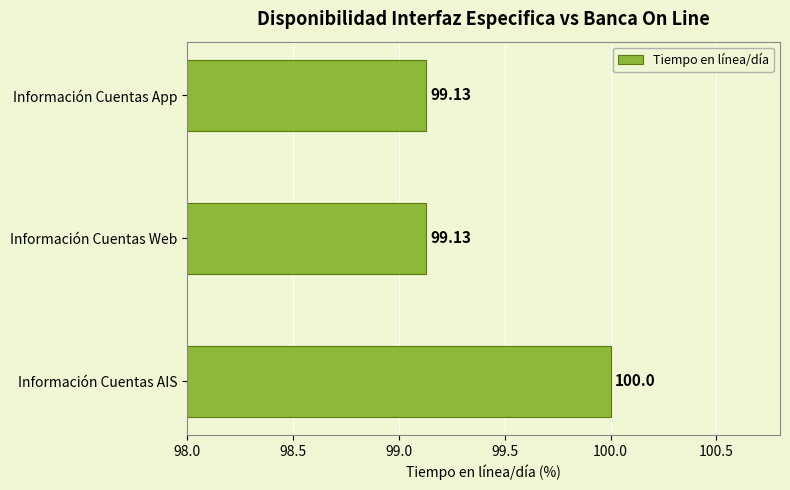

What is the average value?

99.4